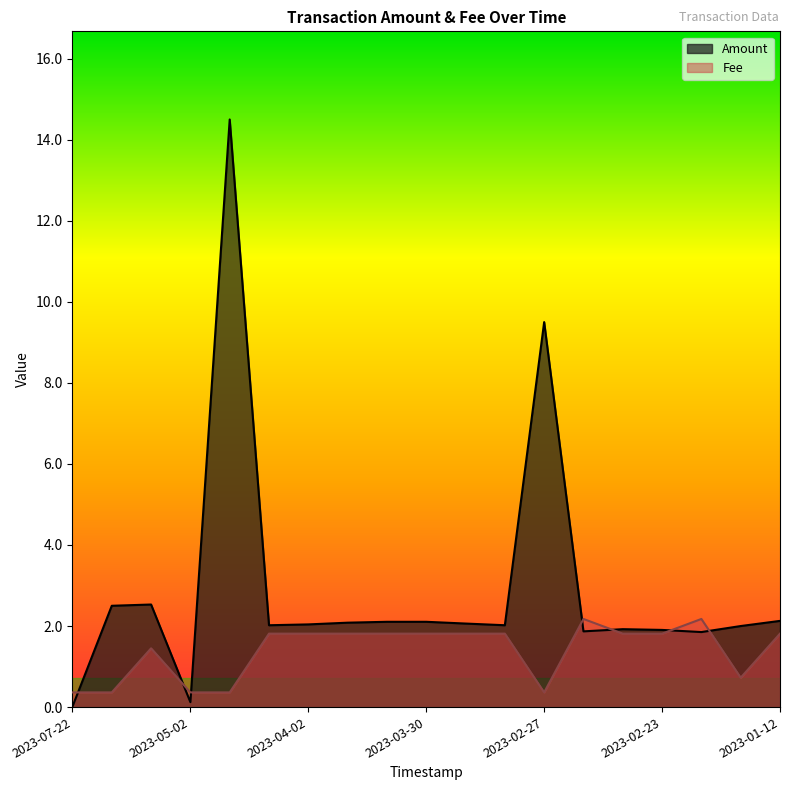

True or false: Fee has more than 0 interior local peaks.

True